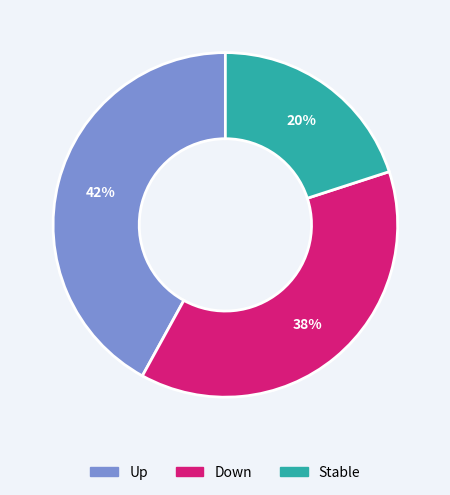

Is there a majority slice in this chart?

No